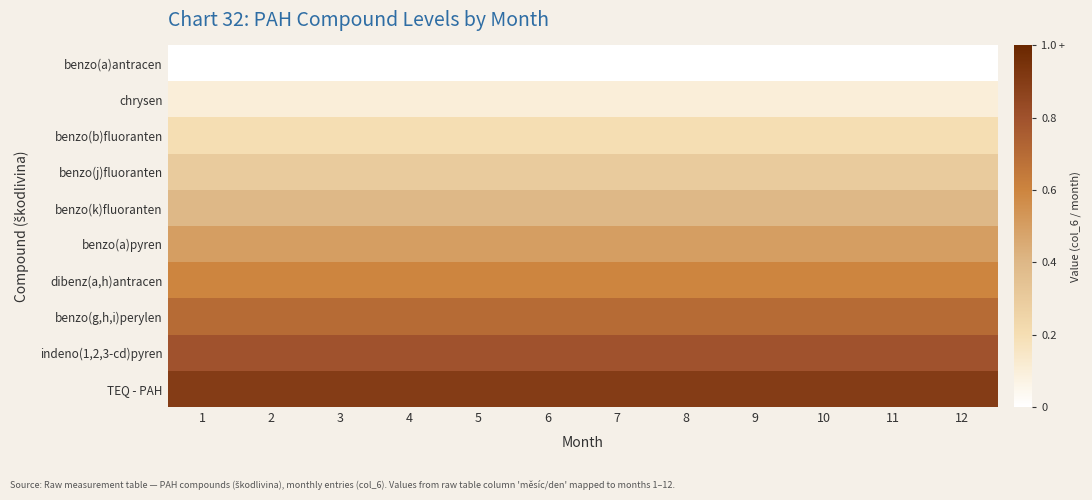

Between 3 and 9, which is larger?

3